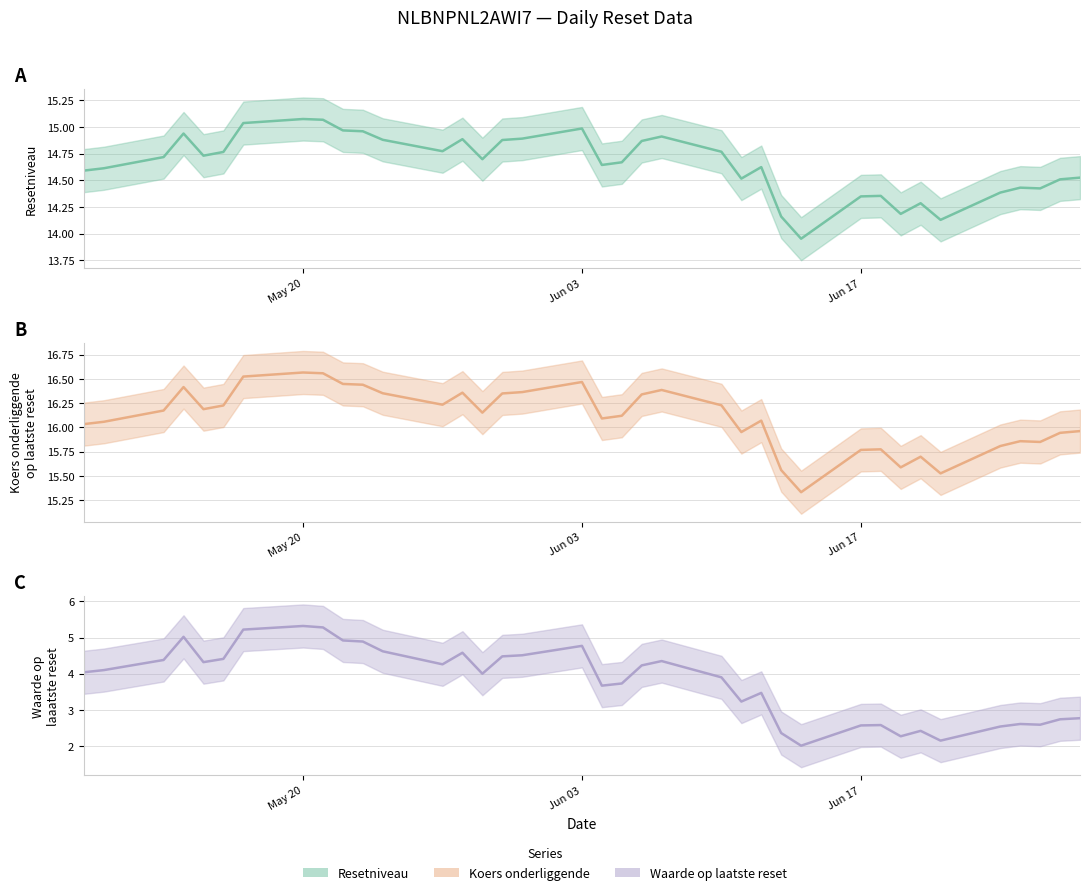

List the series in order of their peak value, highest first.

Koers onderliggende (mid), Resetniveau (mid), Waarde op laatste reset (mid)